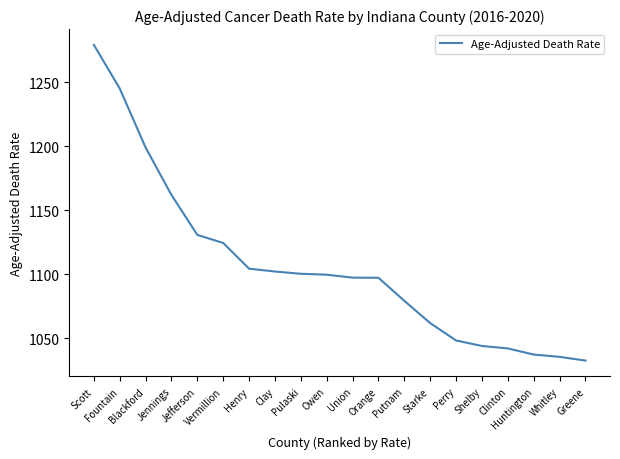

What is the smallest value displayed?

1032.7